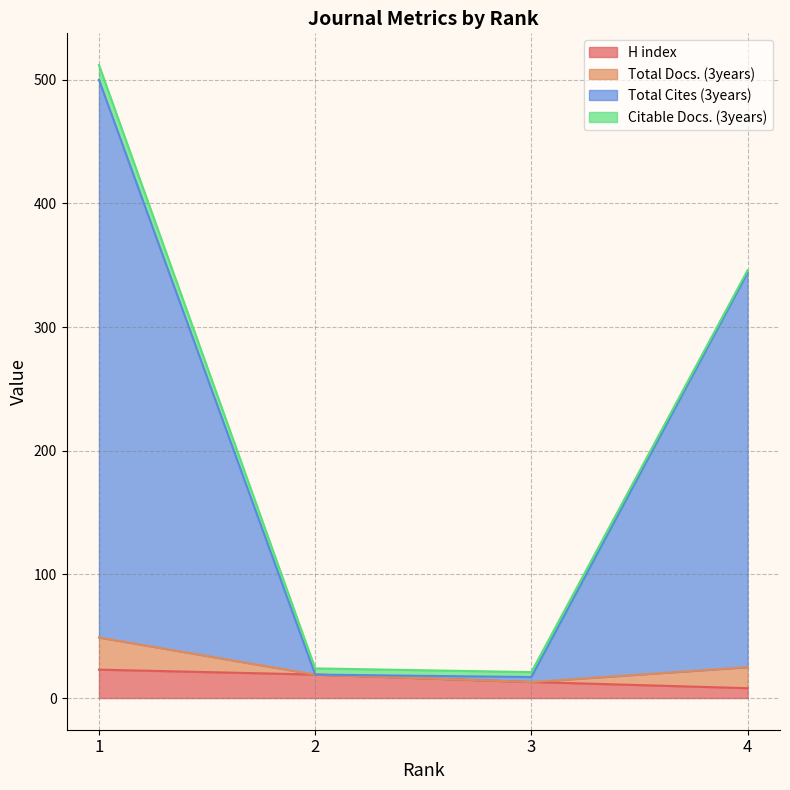

At how many categories does at least one series exceed 255?

2